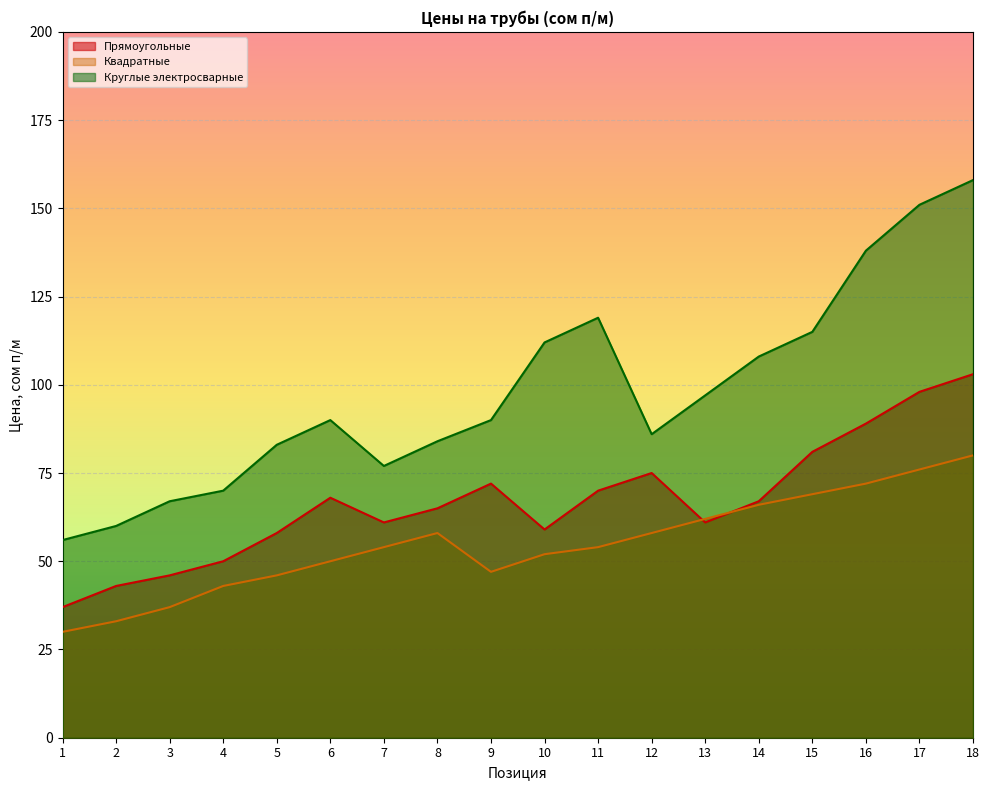

True or false: Прямоугольные and Круглые электросварные intersect in this chart.

False